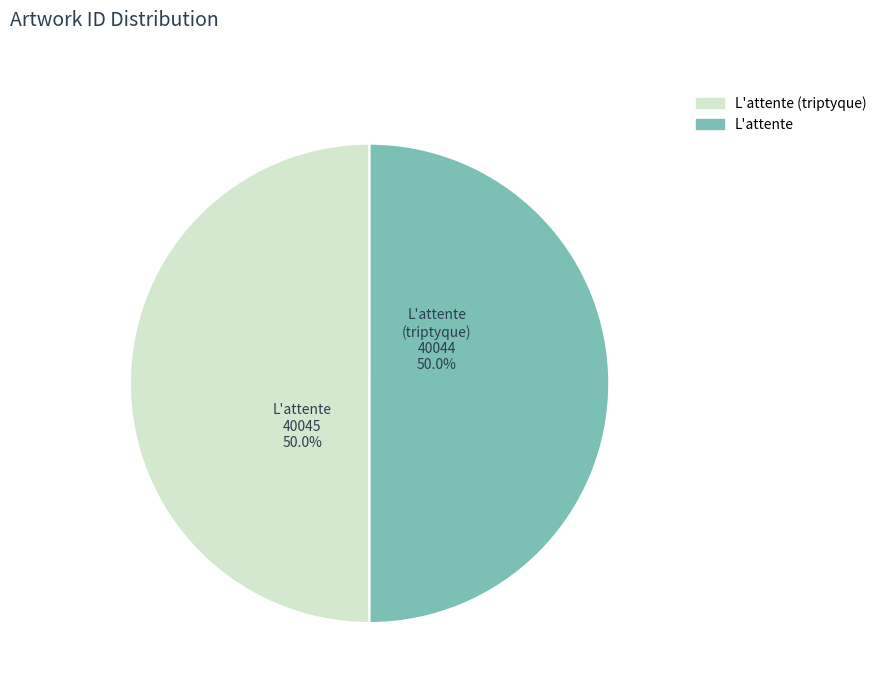

What is the ratio of the value at L'attente (triptyque) to the value at L'attente?

1.0